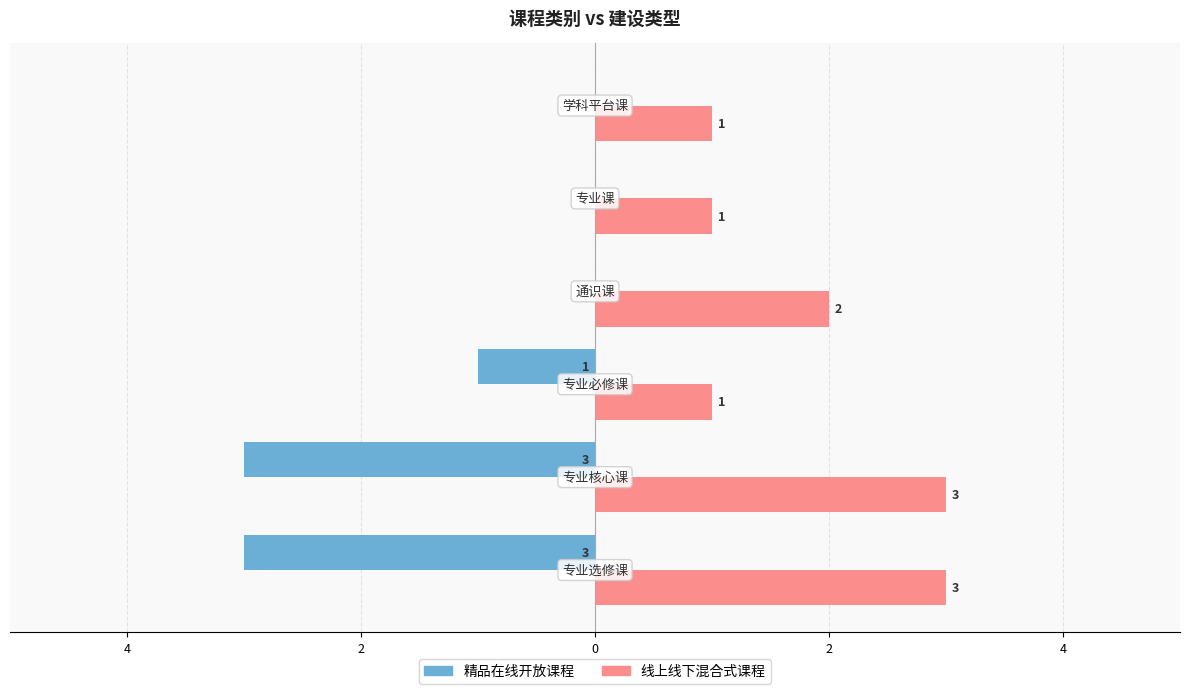

What are all the series names shown in the legend?

精品在线开放课程, 线上线下混合式课程